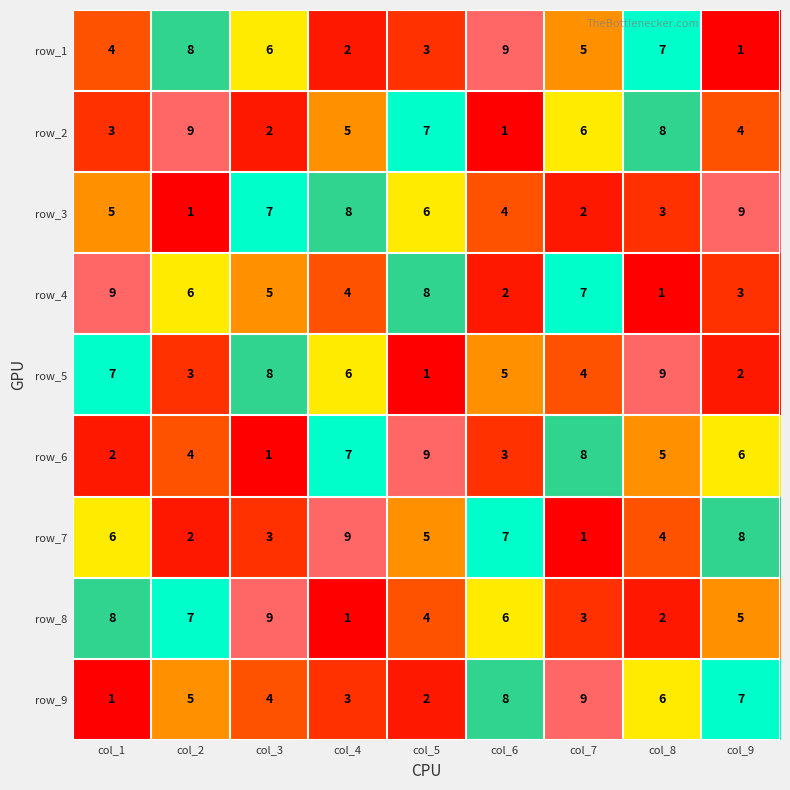

The row_9 series shows 4 at col_3. True or false?

True